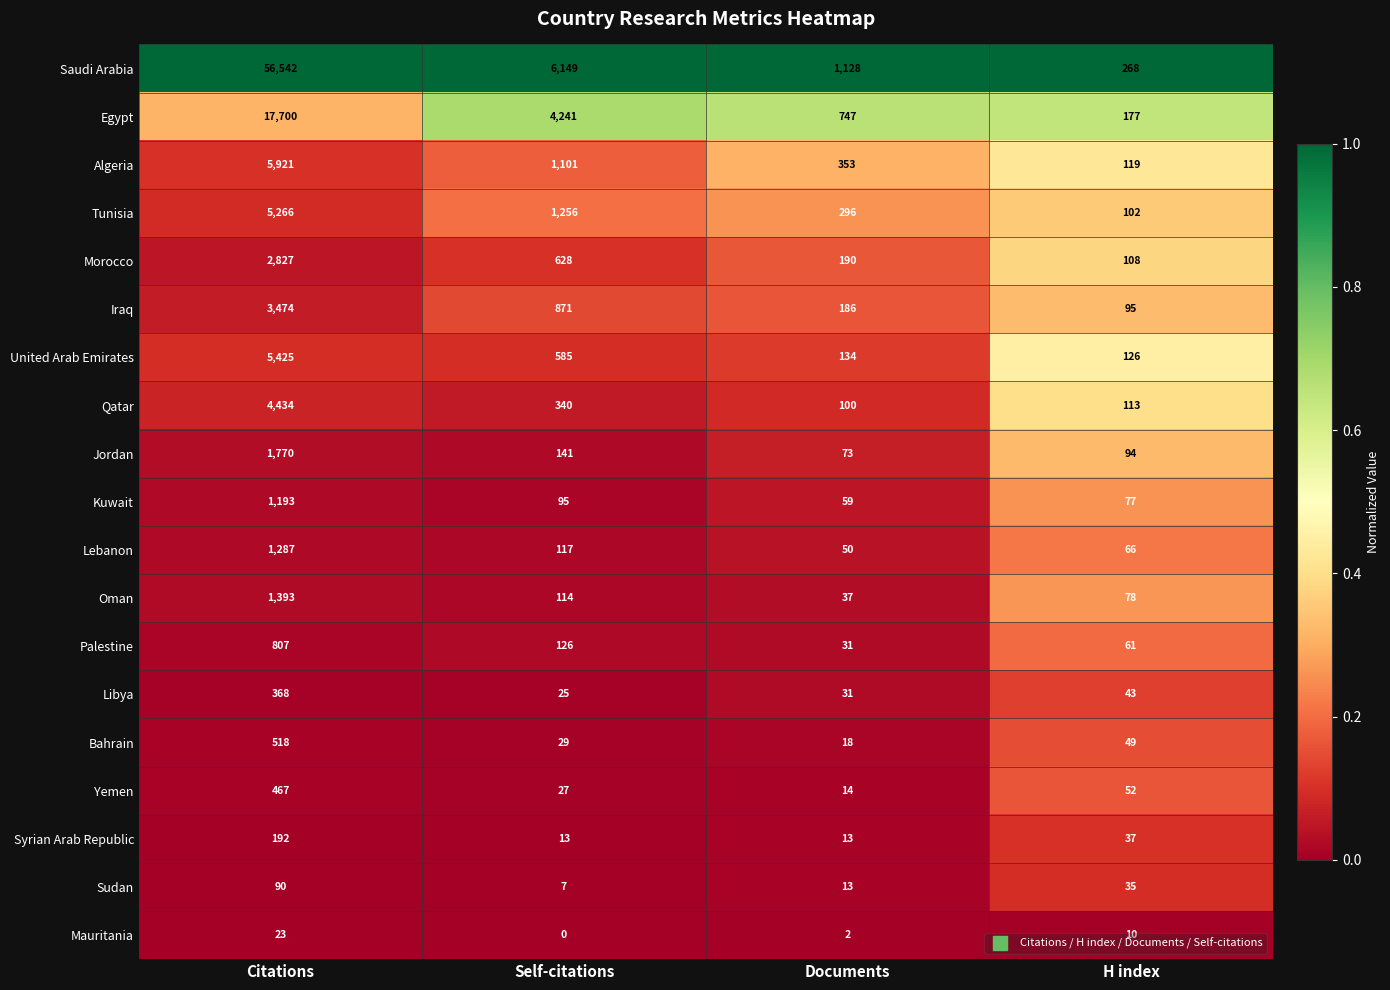

What is the difference between the highest and lowest values at Self-citations?

6149